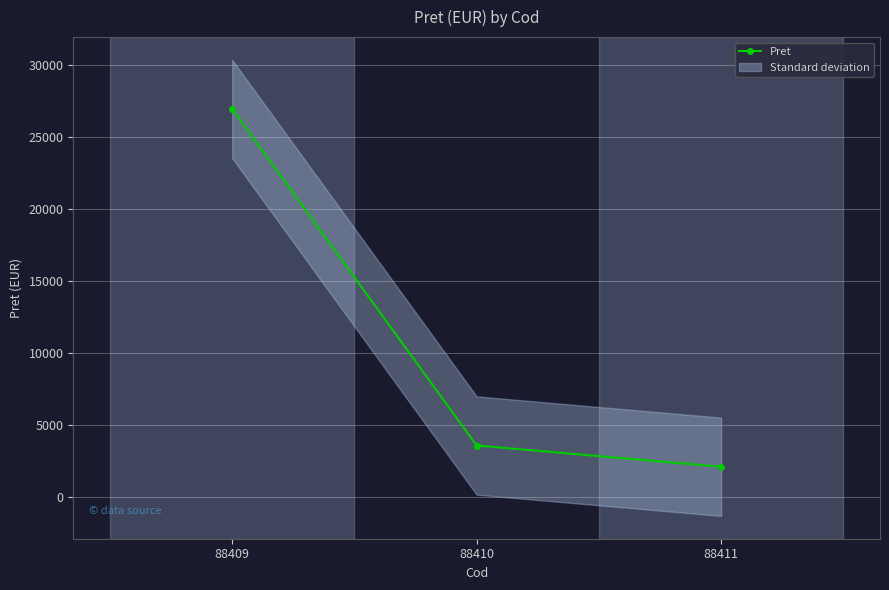

List the labels in order of value, largest first.

88409, 88410, 88411